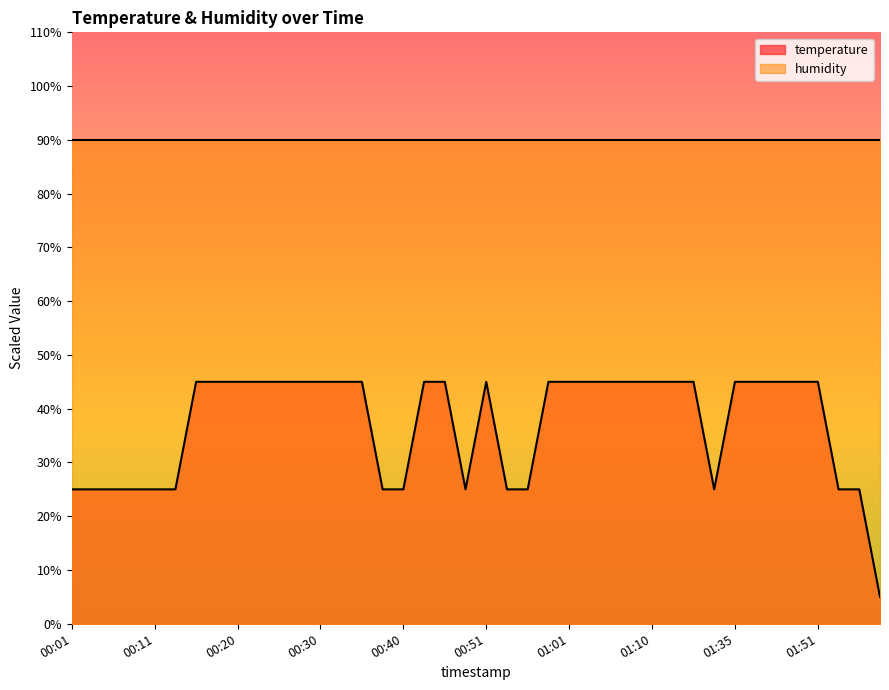

Which label corresponds to the smallest value in the chart?

01:59